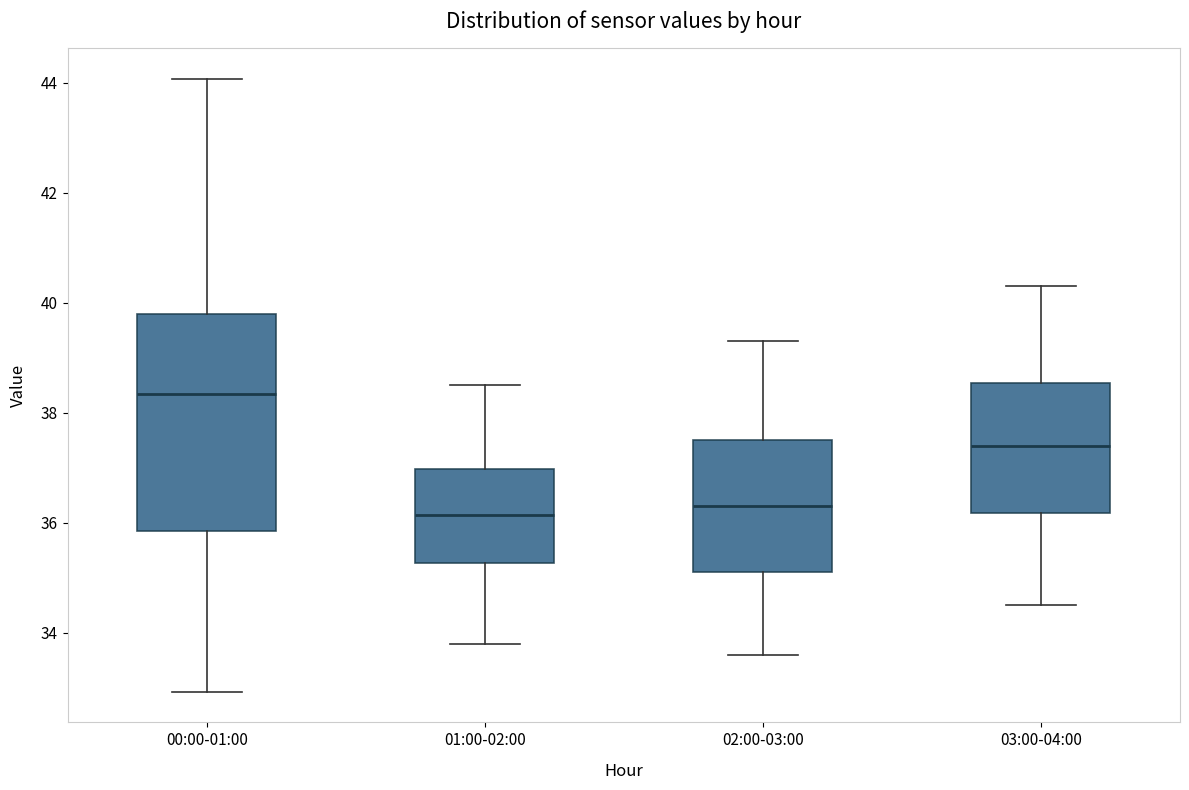

Reading left to right, read every box against the y-axis: the position of its median line, the range the box covers, and the ends of its whiskers. The values are not printed on the chart, so give them approximately, as read against the axis.

00:00-01:00: median 38.4, box 35.8 to 39.8, whiskers 33.0 to 44.0
01:00-02:00: median 36.2, box 35.2 to 37.0, whiskers 33.8 to 38.6
02:00-03:00: median 36.4, box 35.2 to 37.6, whiskers 33.6 to 39.4
03:00-04:00: median 37.4, box 36.2 to 38.6, whiskers 34.6 to 40.4